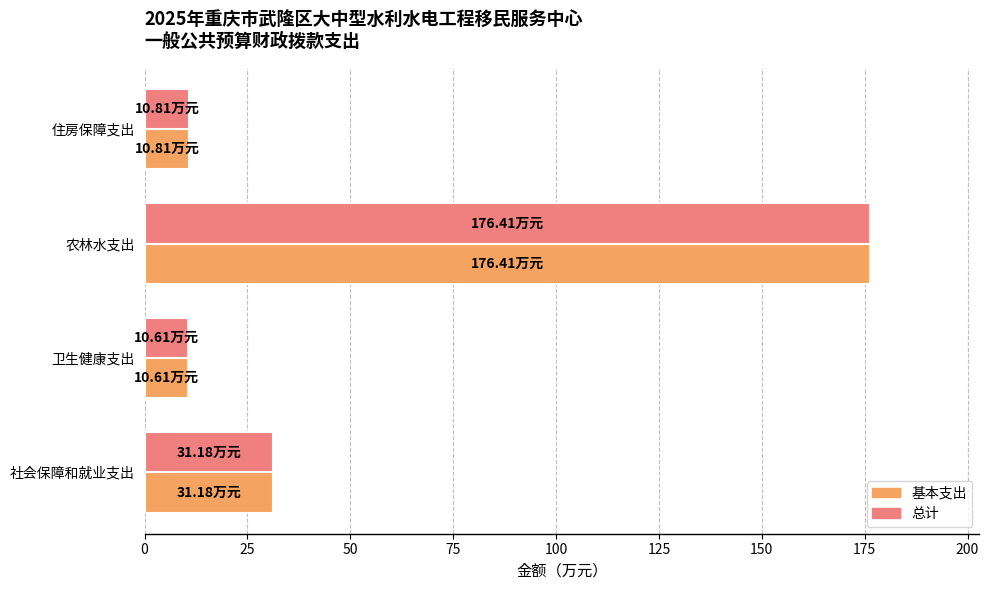

What is the sum of all 总计 values?

229.0